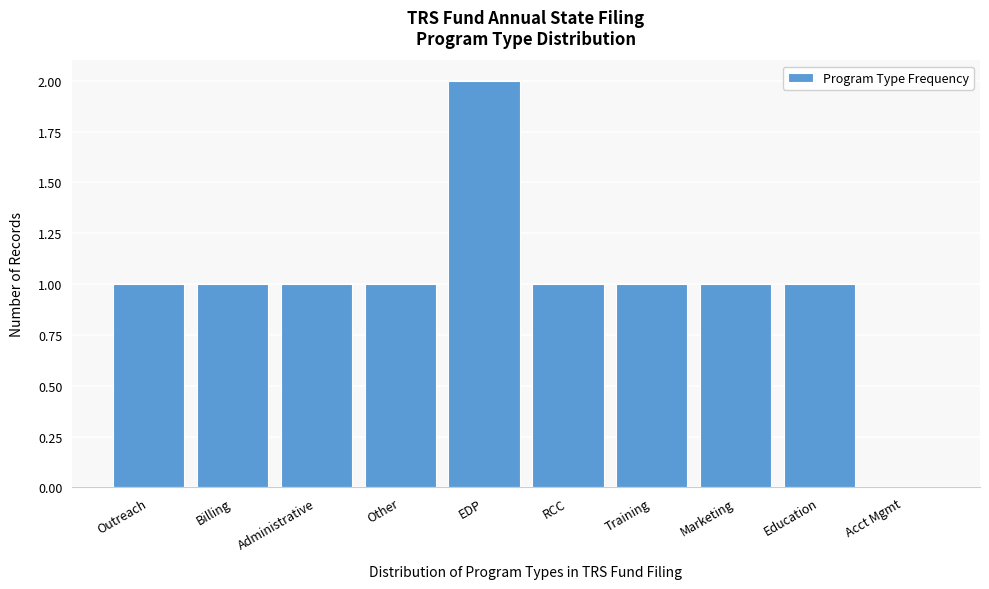

Reading left to right, list all the values displayed in this chart.

Outreach=1	Billing=1	Administrative=1	Other=1	EDP=2	RCC=1	Training=1	Marketing=1	Education=1	Acct Mgmt=0